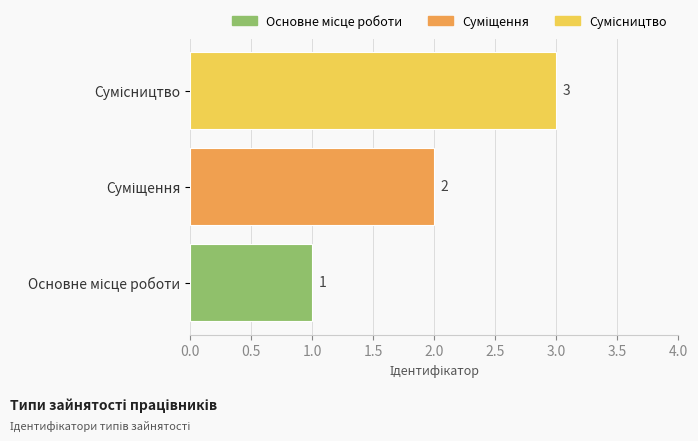

What is the maximum value shown in the chart?

3